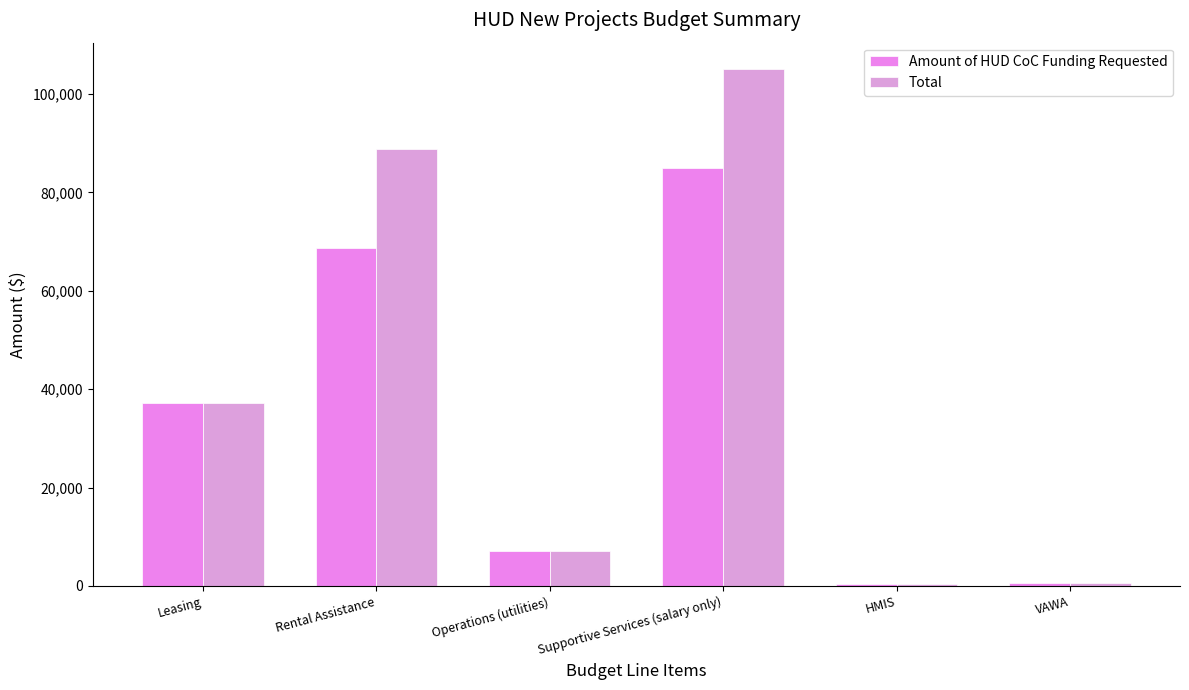

What is the total value across all series at Operations (utilities)?

14400